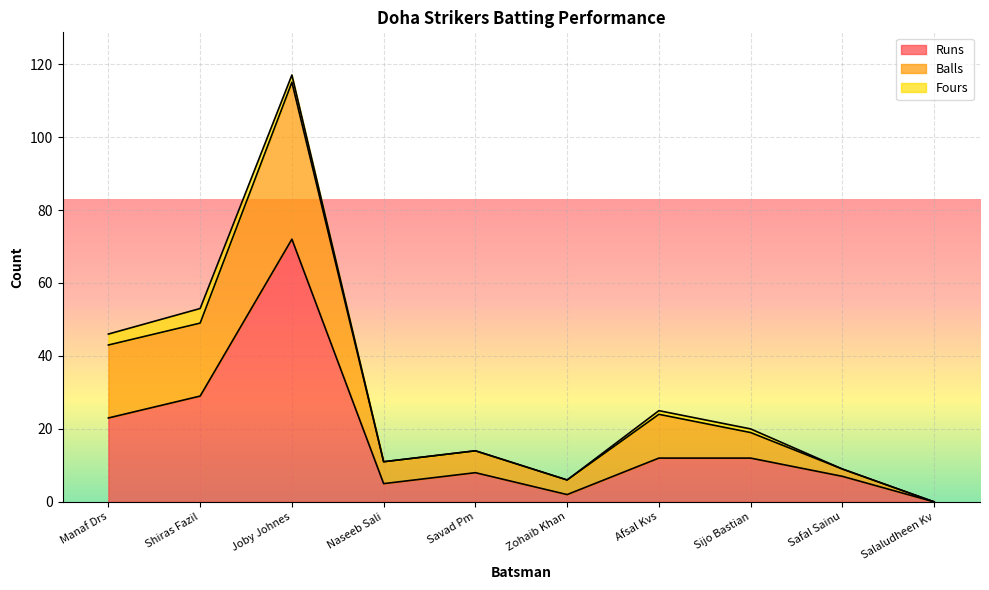

The value of Runs at Salaludheen Kv is 0. True or false?

True